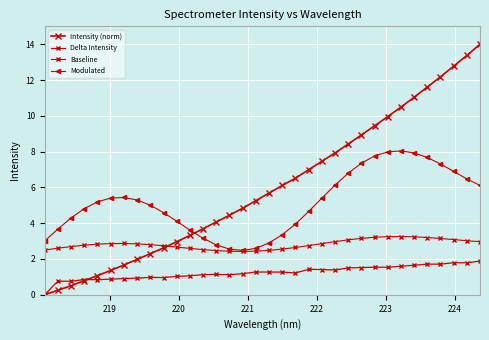

Does the chart have visible grid lines?

Yes